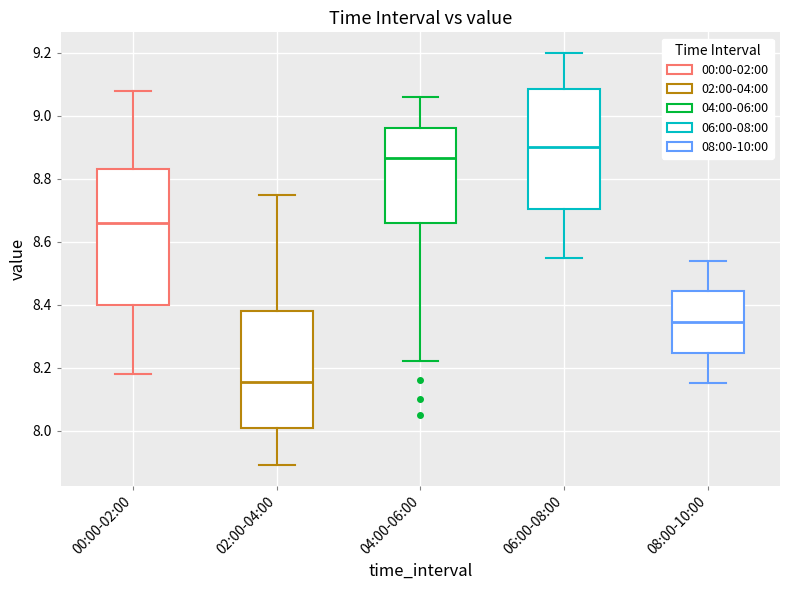

Reading left to right, read every box against the y-axis: the position of its median line, the range the box covers, and the ends of its whiskers. The values are not printed on the chart, so give them approximately, as read against the axis.

00:00-02:00: median 8.66, box 8.40 to 8.84, whiskers 8.18 to 9.08
02:00-04:00: median 8.16, box 8.00 to 8.38, whiskers 7.90 to 8.76
04:00-06:00: median 8.86, box 8.66 to 8.96, whiskers 8.22 to 9.06
06:00-08:00: median 8.90, box 8.70 to 9.08, whiskers 8.56 to 9.20
08:00-10:00: median 8.34, box 8.24 to 8.44, whiskers 8.16 to 8.54